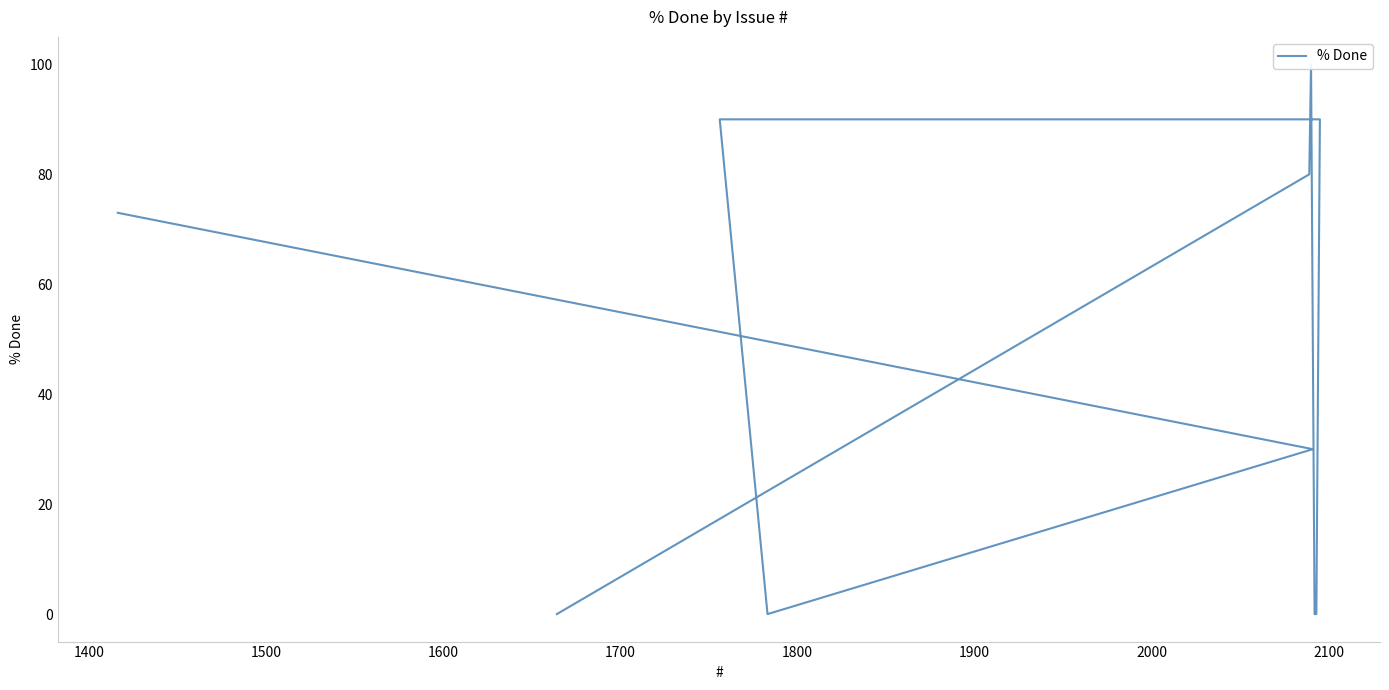

The value at 1700 is 62. True or false?

False